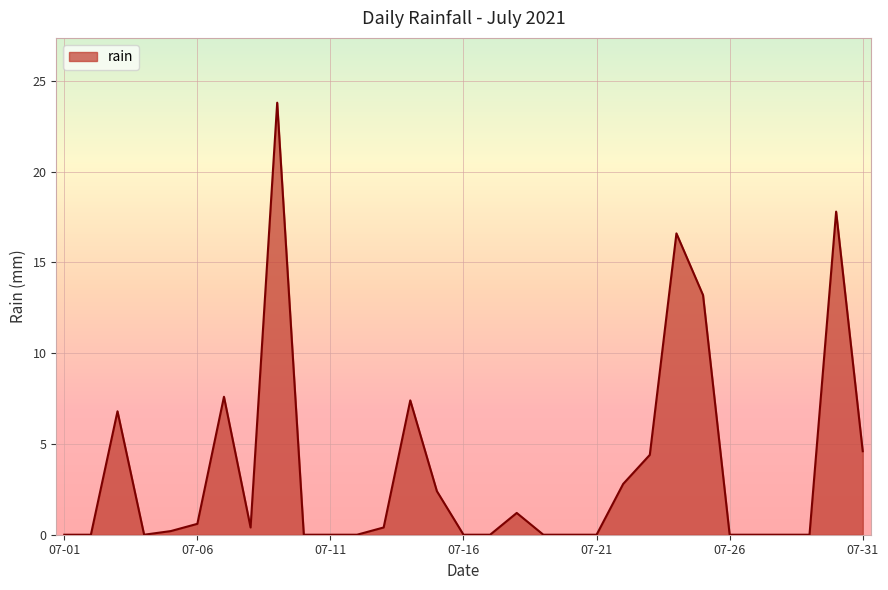

What is the difference between the maximum and minimum values?

23.8